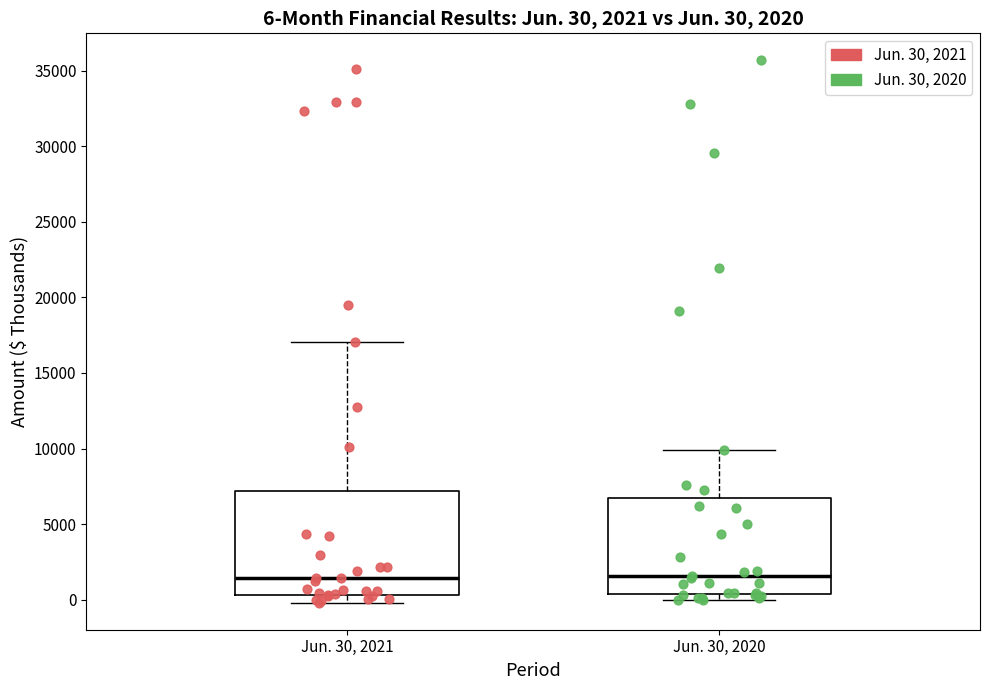

Comparing the boxes themselves (not the whiskers), which one is the tallest?

Jun. 30, 2021